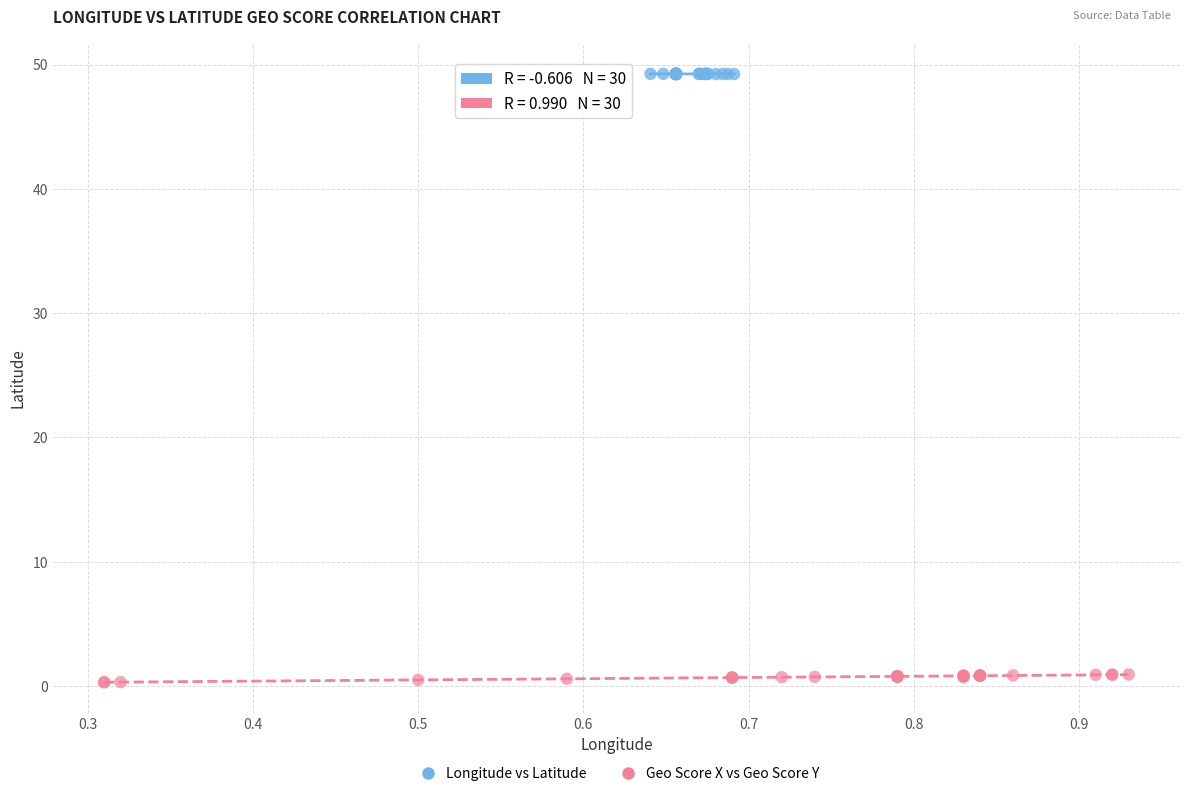

Which series contains the lowest Y value?

Geo Score X vs Geo Score Y